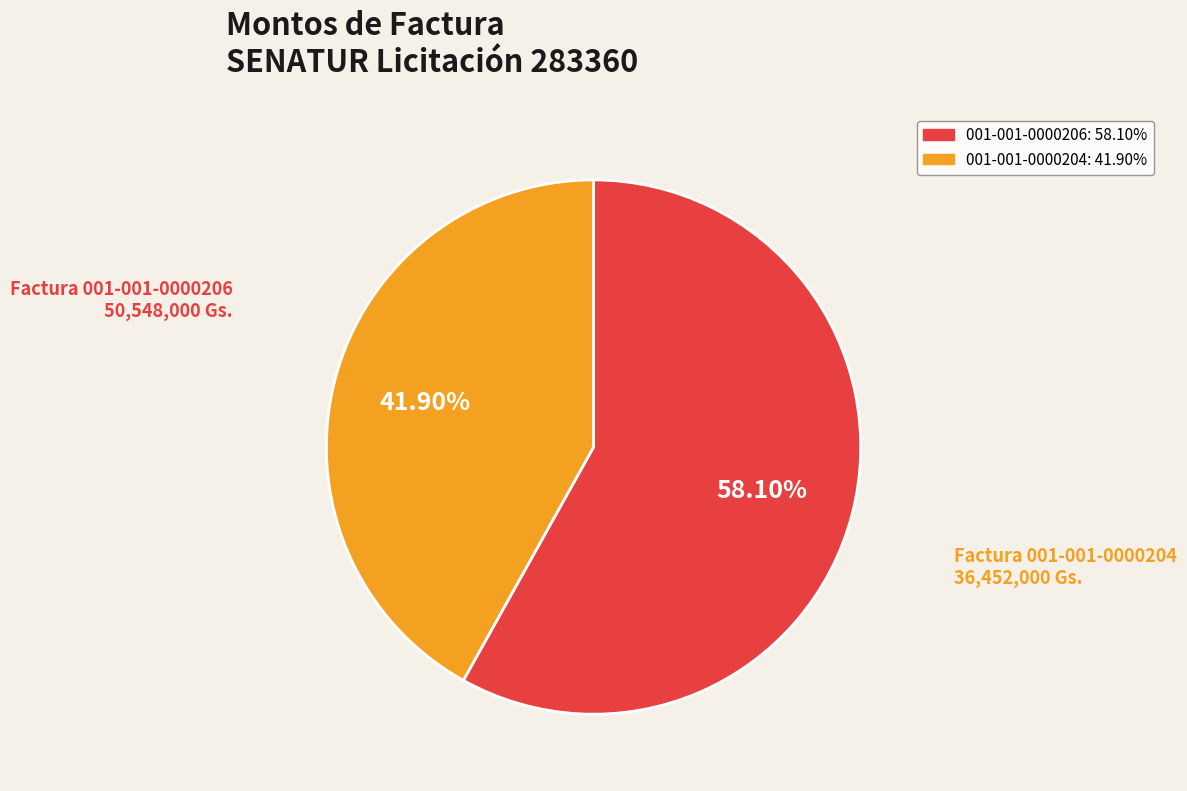

What is the largest slice in the pie chart?

001-001-0000206